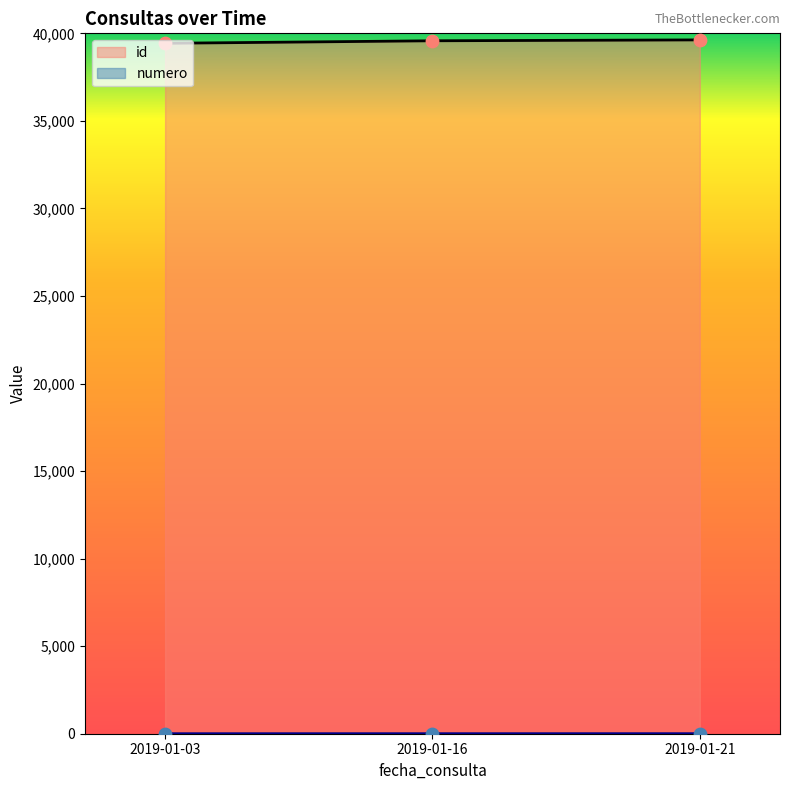

What is the total value across all series at 2019-01-16?

39577